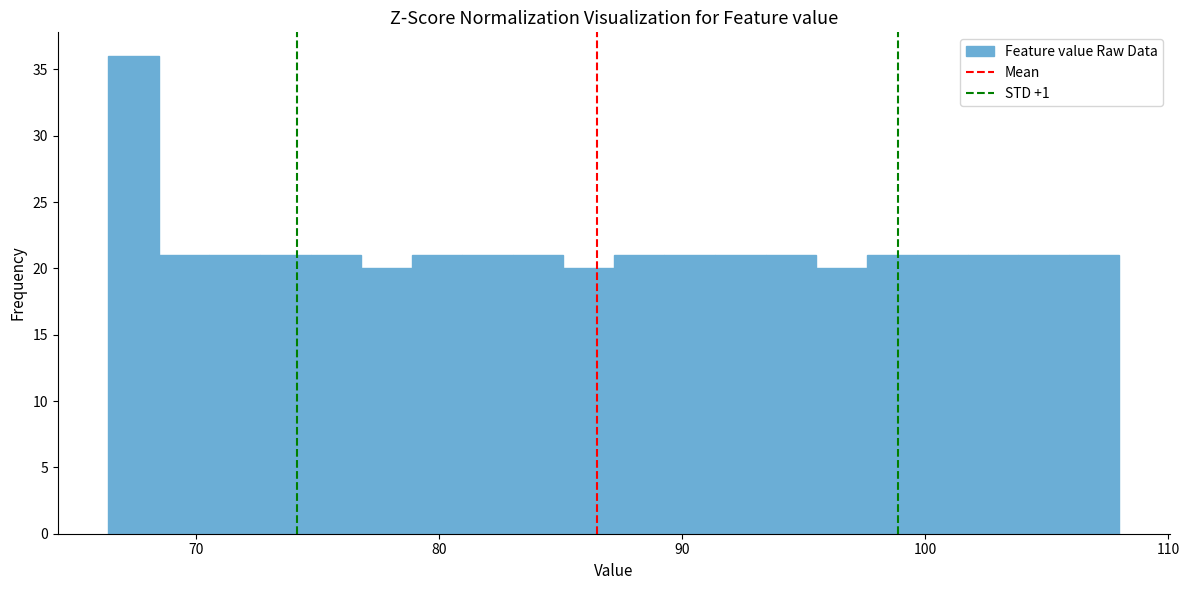

Around what value on the x-axis is the tallest bar? Give the approximate position of its centre, as read against the axis.

67